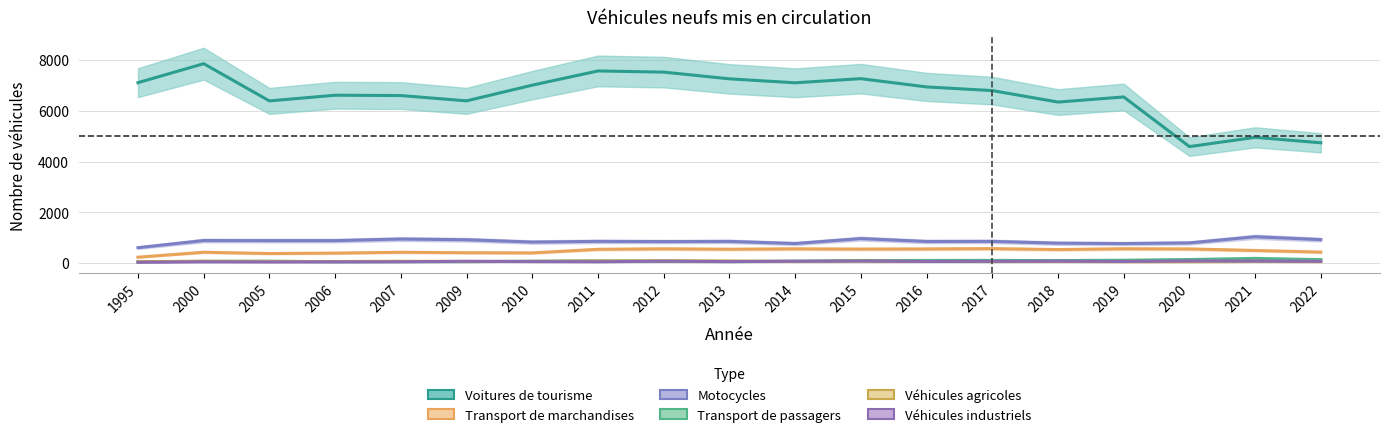

Rank the categories by Transport de marchandises value from highest to lowest.

2017, 2019, 2012, 2014, 2016, 2020, 2015, 2013, 2011, 2018, 2021, 2022, 2000, 2007, 2009, 2010, 2006, 2005, 1995